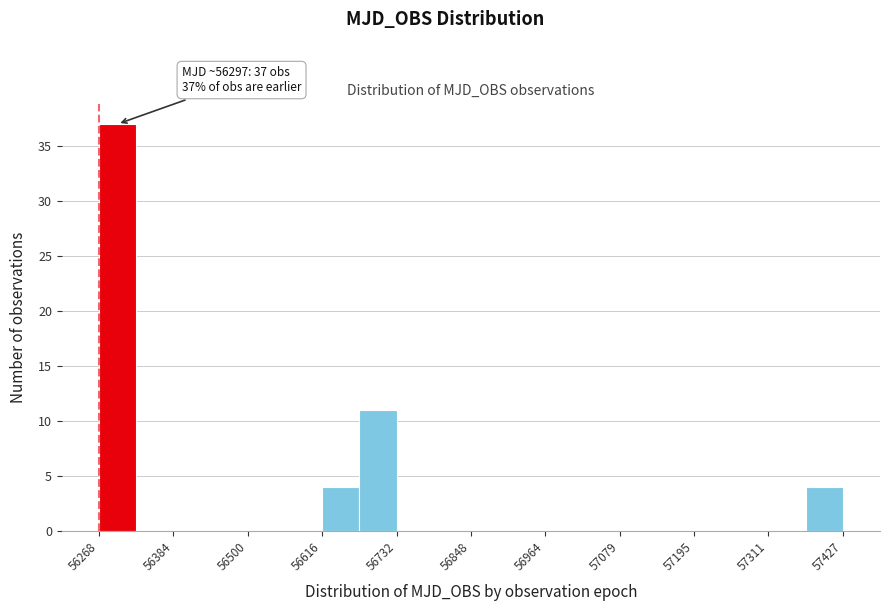

Around what value on the x-axis is the tallest bar? Give the approximate position of its centre, as read against the axis.

56300